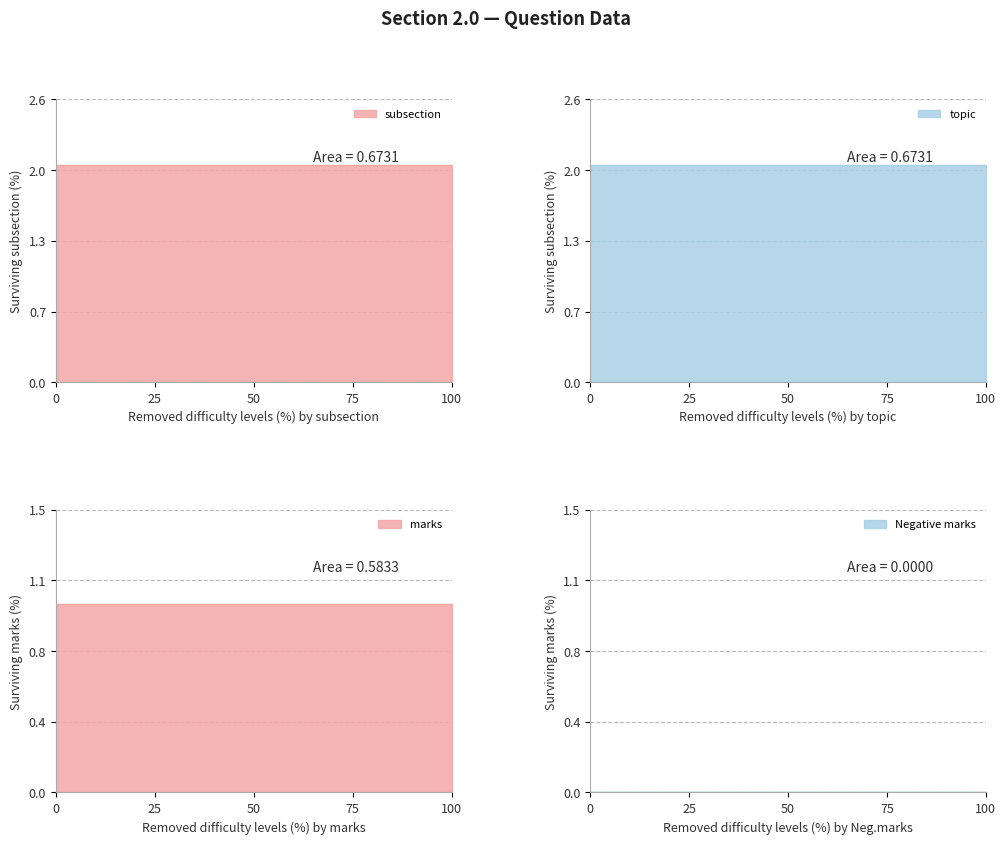

Which series has the largest range (max minus min)?

subsection